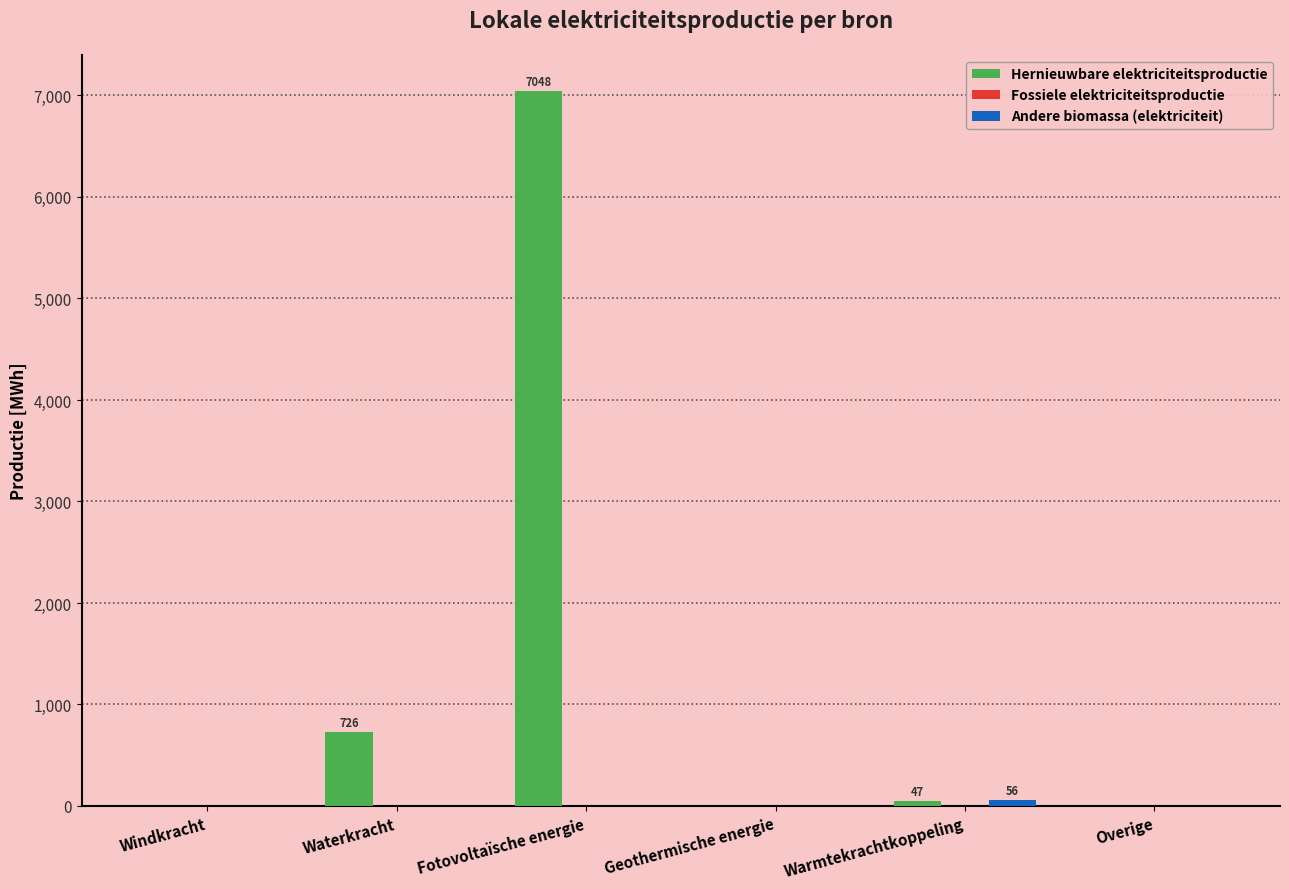

Are the bars grouped side by side (vs. stacked)?

Yes